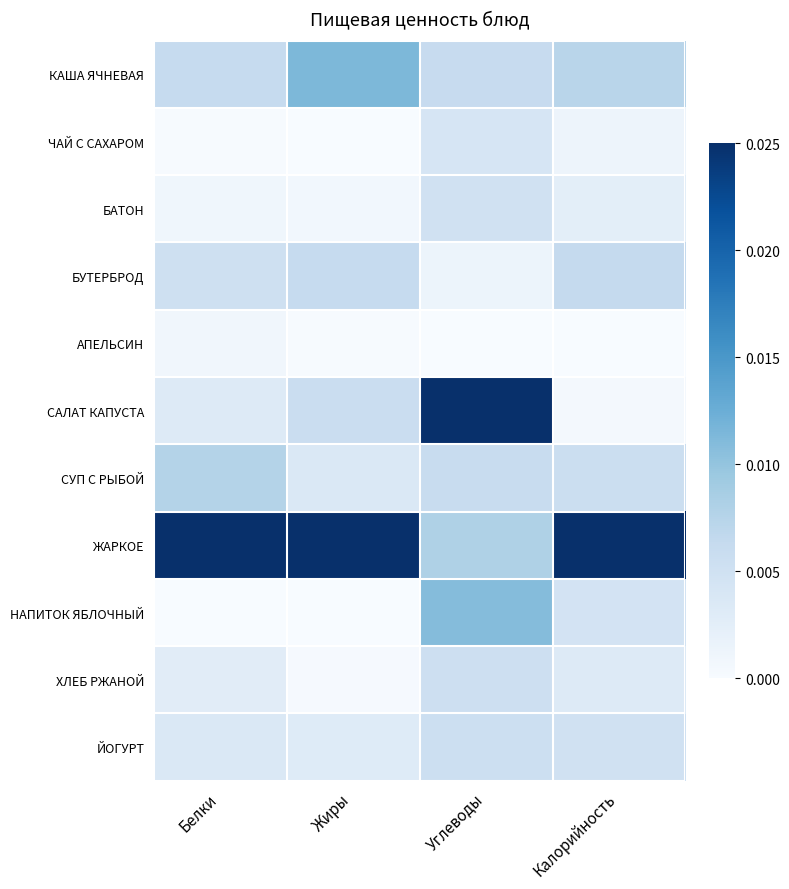

Which series changed the most between Белки and Калорийность?

НАПИТОК ЯБЛОЧНЫЙ